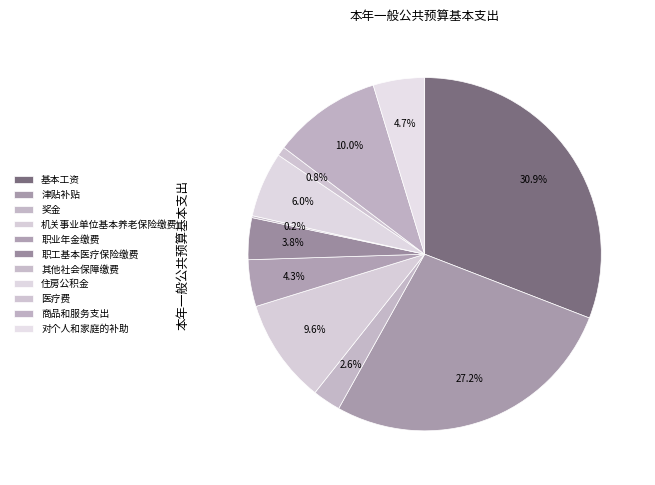

What portion of the pie excludes 津贴补贴?

72.8%